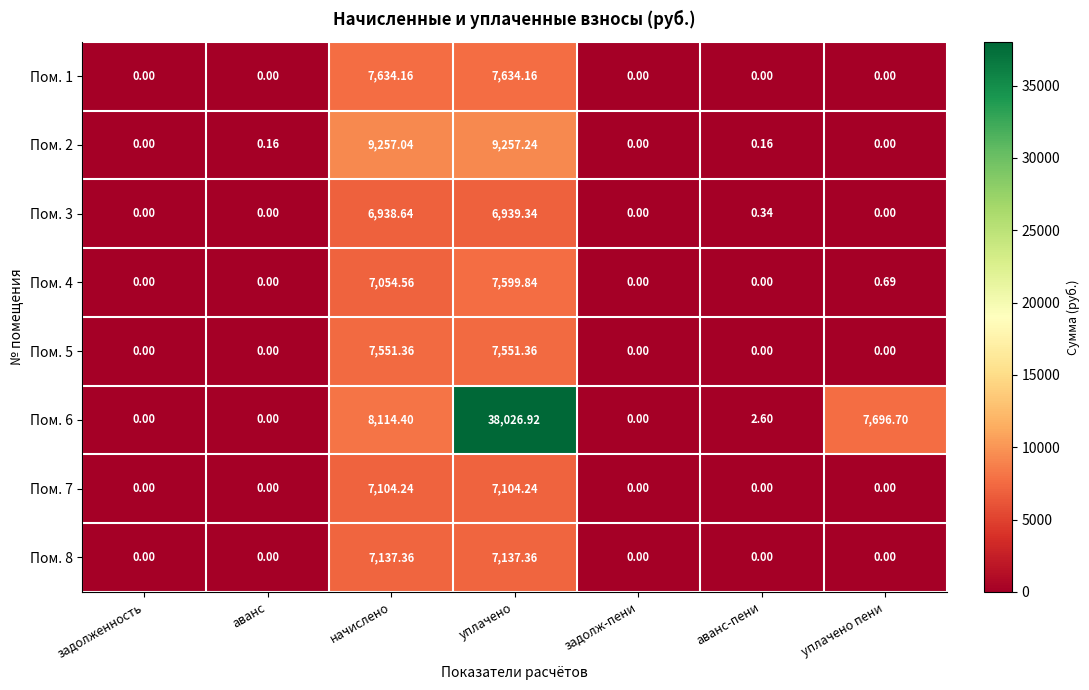

Which category has the highest value across all series?

уплачено